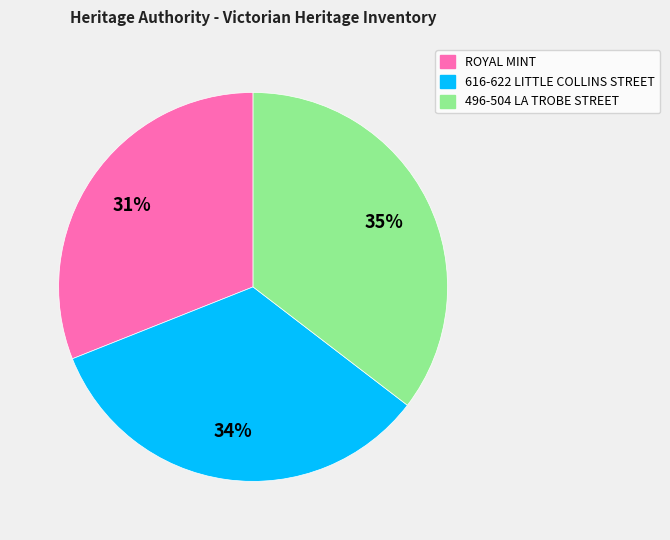

Is the sum of 496-504 LA TROBE STREET and ROYAL MINT greater than half?

Yes